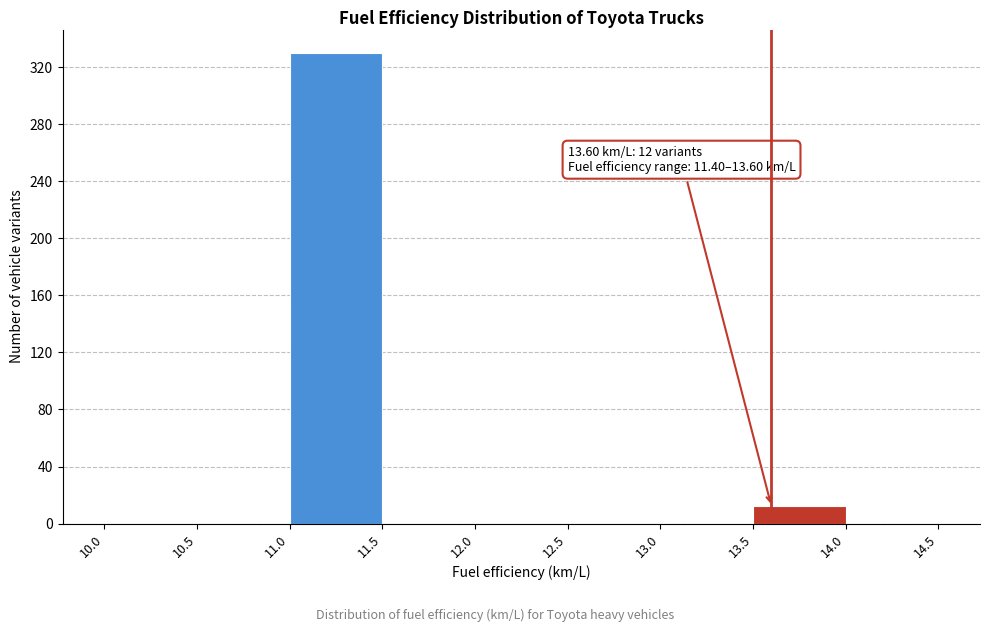

Over which range of the x-axis is the bar tallest?

11.0 to 11.5